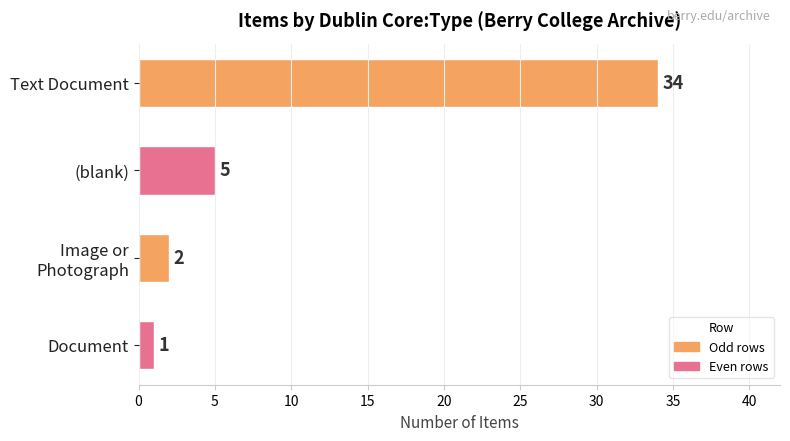

Are the bars horizontal?

Yes